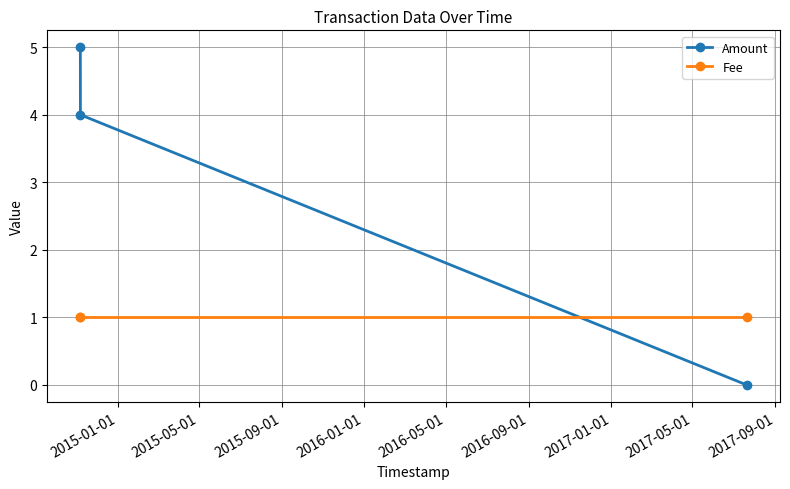

What are all the series names shown in the legend?

Amount, Fee